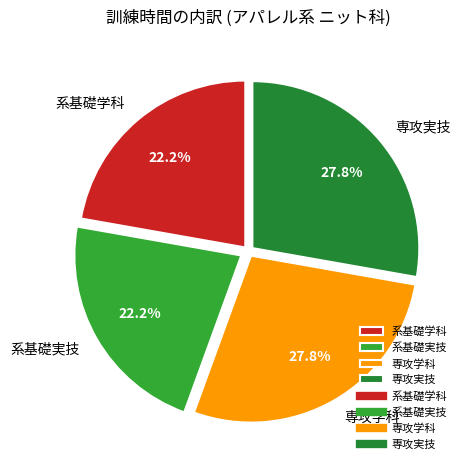

What portion of the pie excludes 系基礎実技?

77.8%